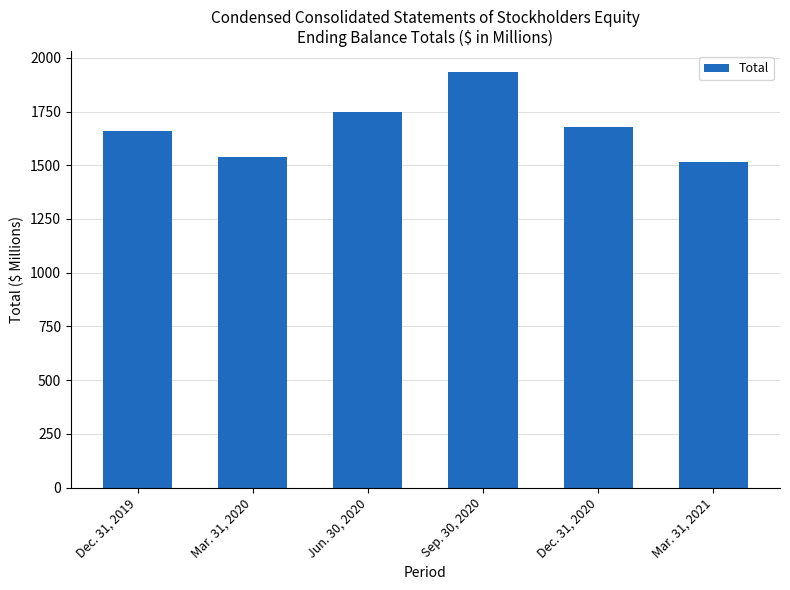

What value does the data have at Dec. 31, 2020, to the nearest 50?

1700